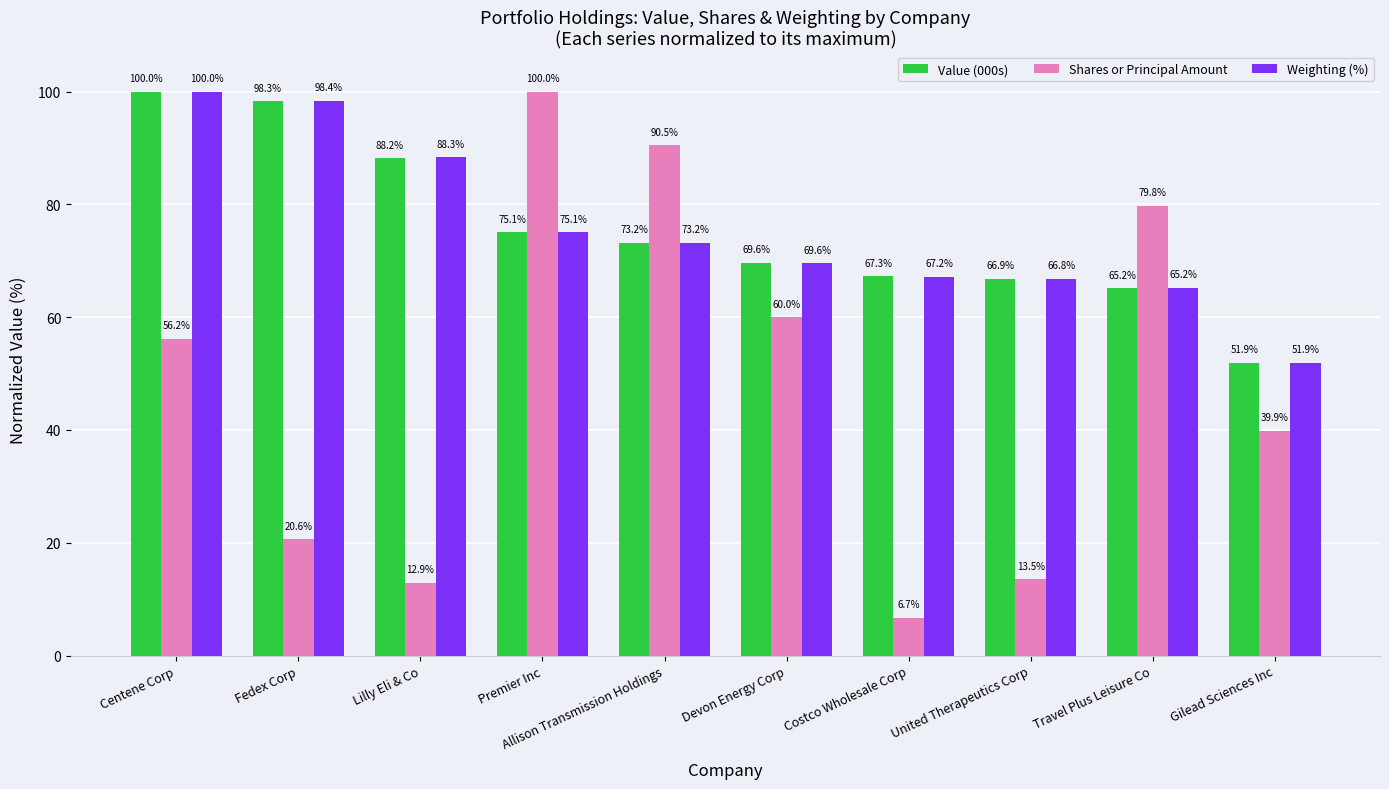

What value does the Weighting (%) series have at Centene Corp?

100.0